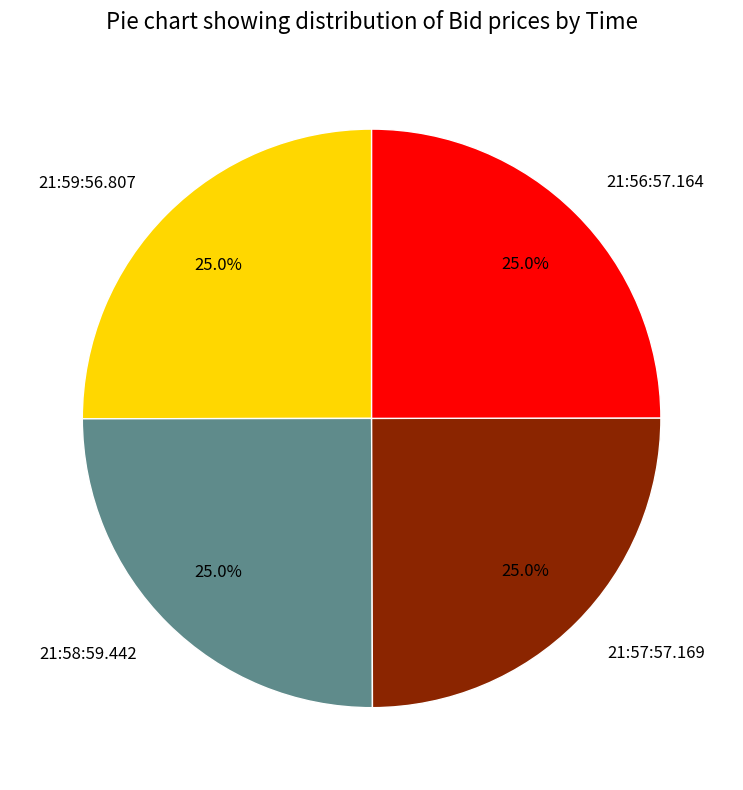

Does 21:58:59.442 represent more than half of the total?

No